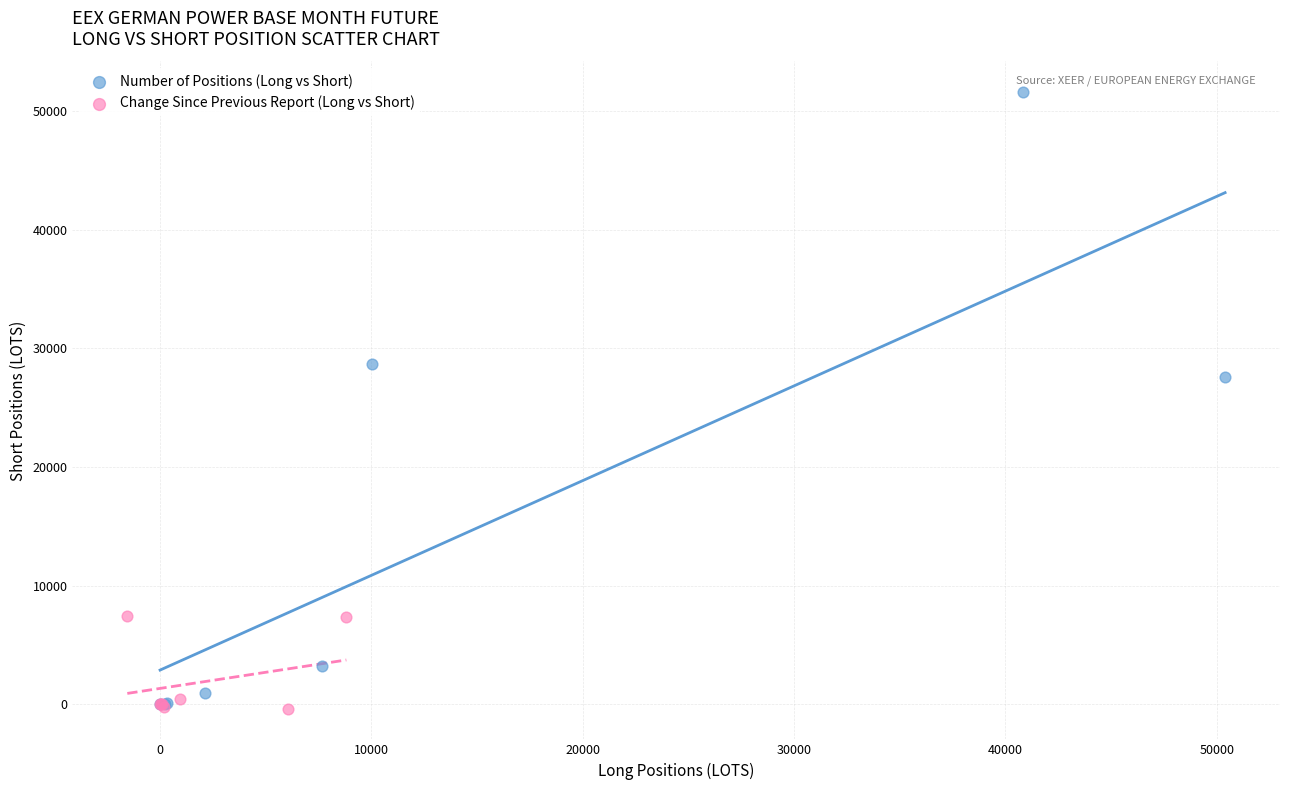

Which series contains the highest Y value?

Number of Positions (Long vs Short)